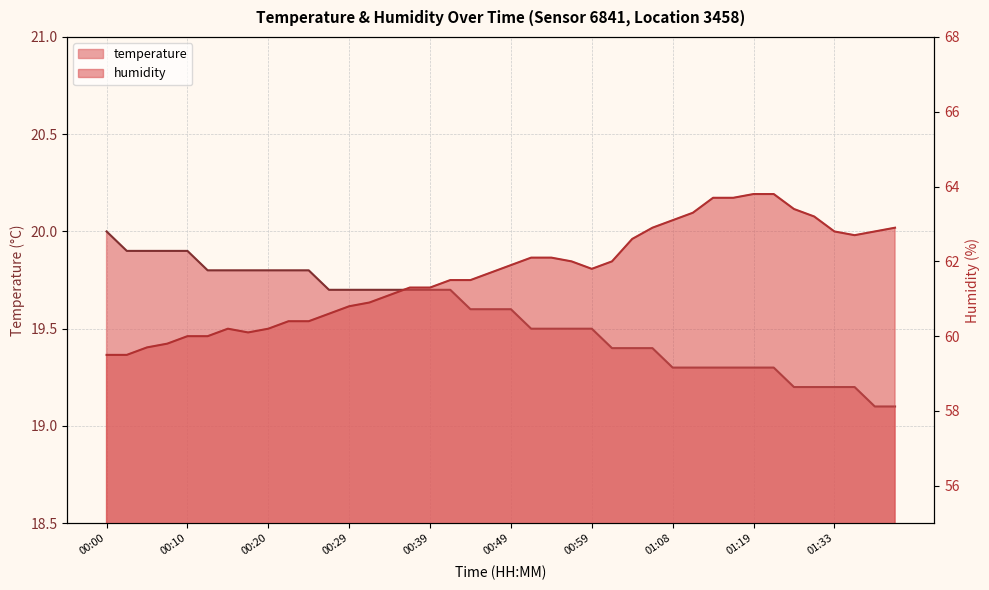

What is the lowest value of the humidity series?

59.5